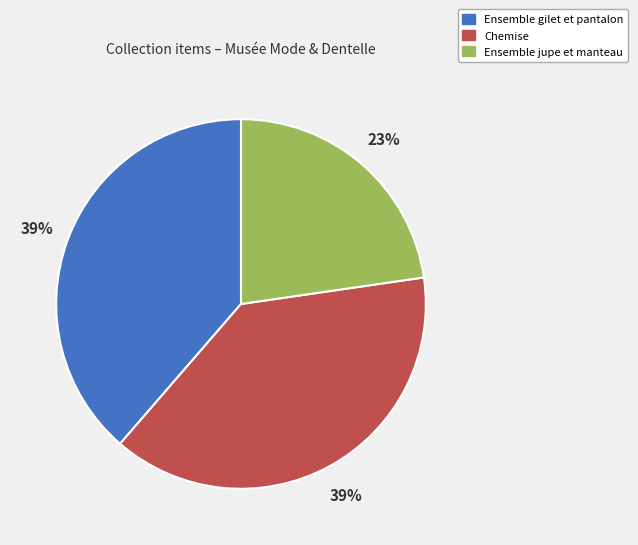

What is the smallest slice in the pie chart?

Ensemble jupe et manteau